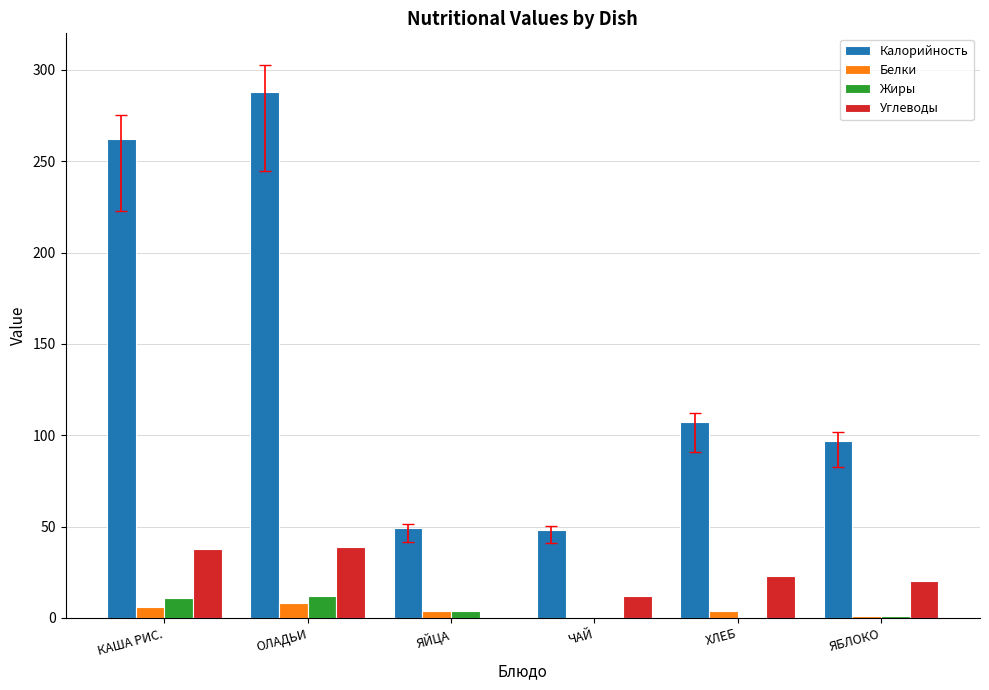

Read the Углеводы value at ЯБЛОКО, to the nearest 5.

20